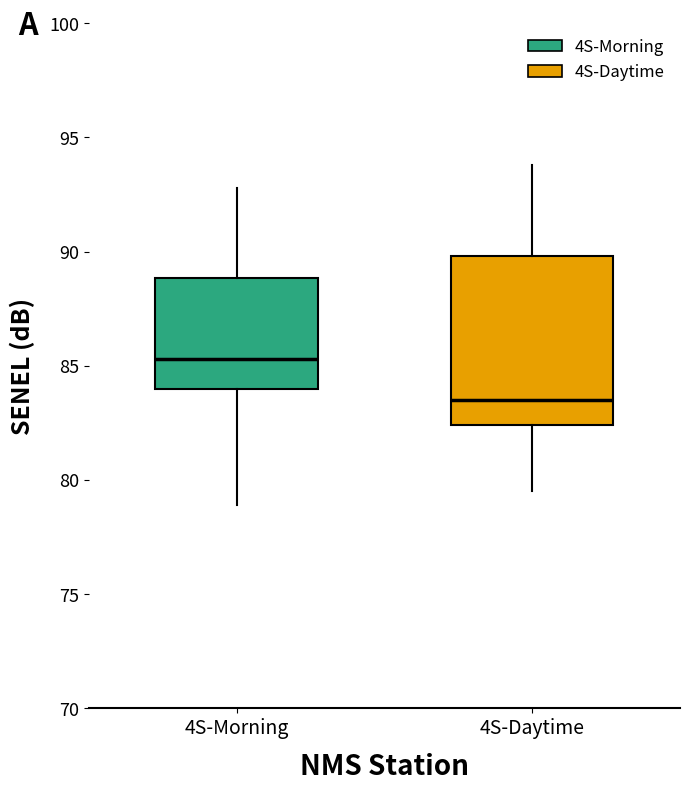

Which box's median line is the highest?

4S-Morning